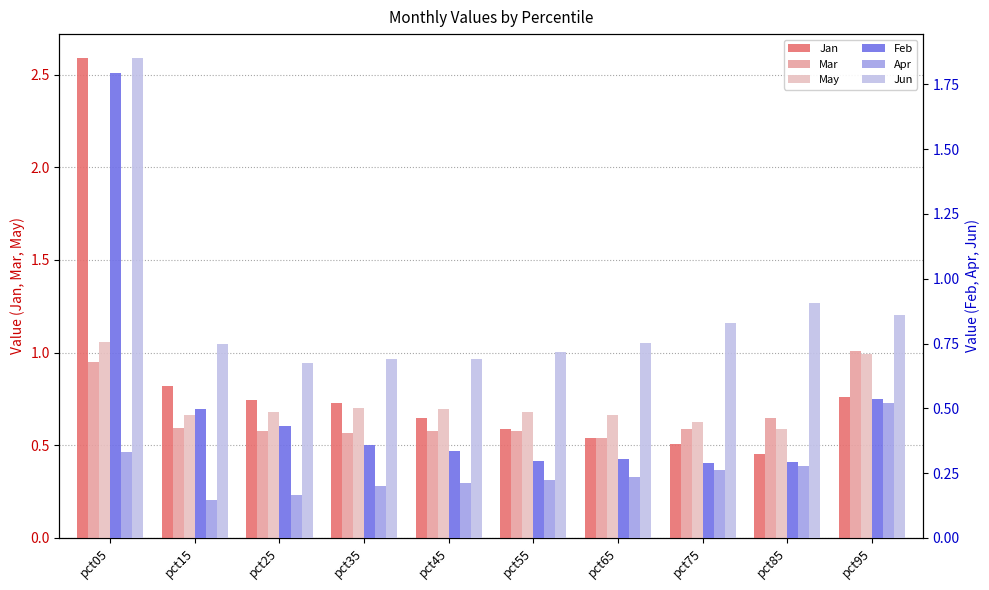

How many bars are there in each group?

6